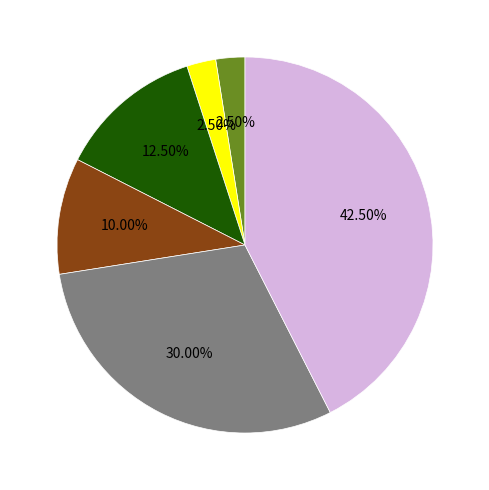

Is there a majority slice in this chart?

No